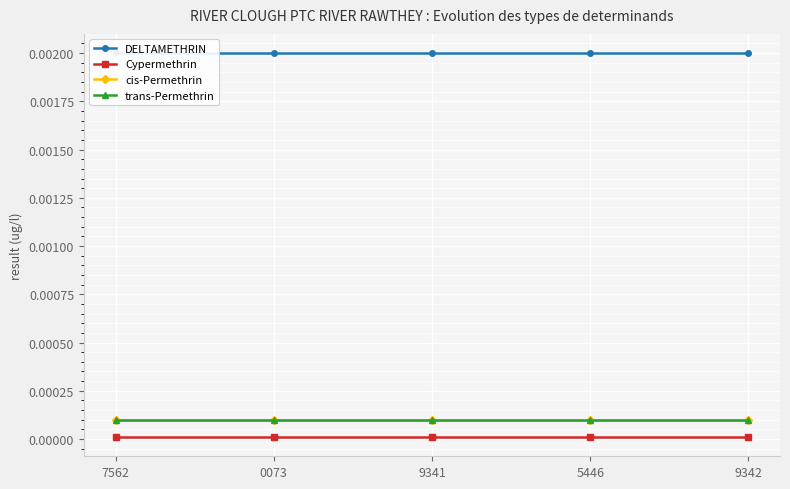

Count the number of data series in this chart.

4